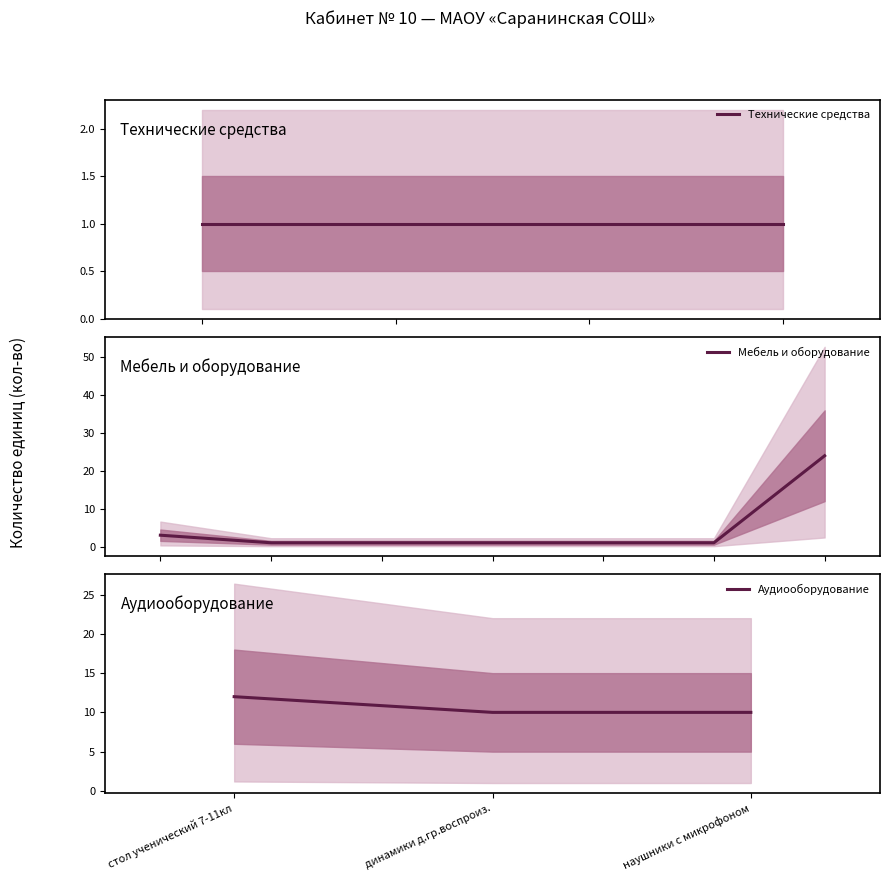

Is it true that Аудиооборудование equals 7 at динамики д.гр.воспроиз.?

False